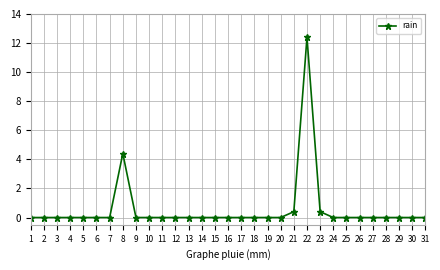

At which label is the value closest to 6?

8